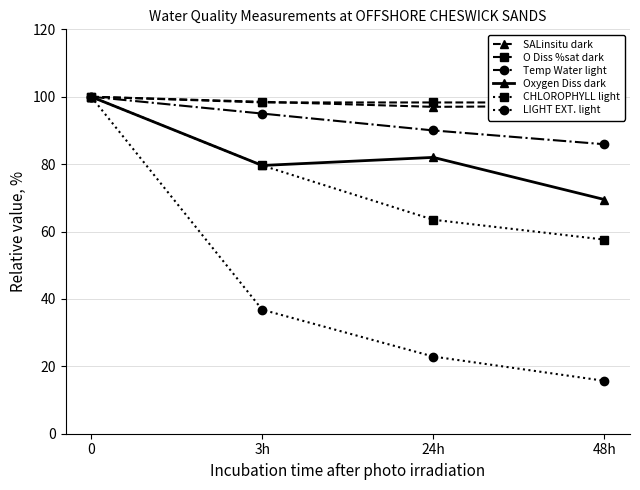

What is the greatest value displayed?

100.0